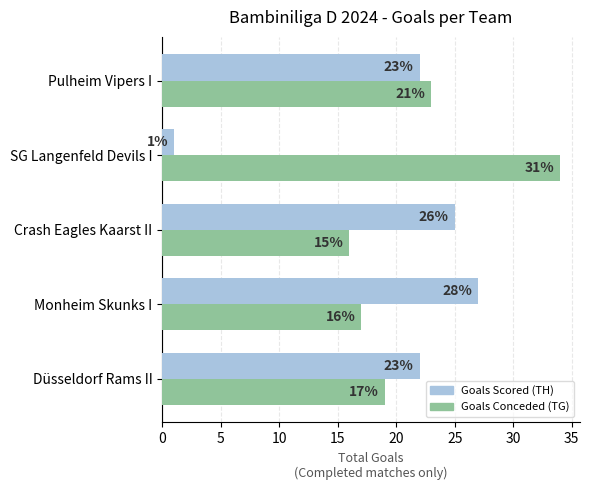

The value of Goals Scored (TH) at Crash Eagles Kaarst II is 42. True or false?

False